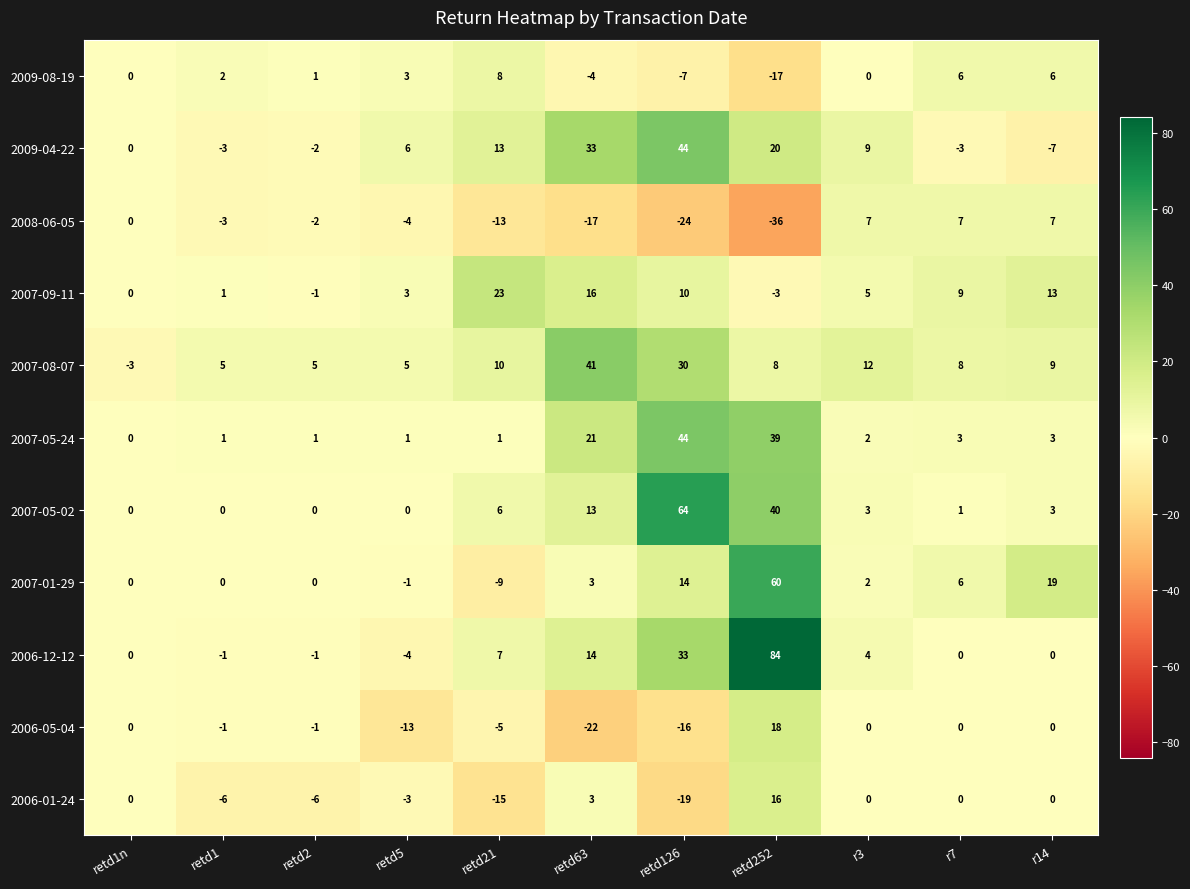

Which series has the largest range (max minus min)?

2006-12-12